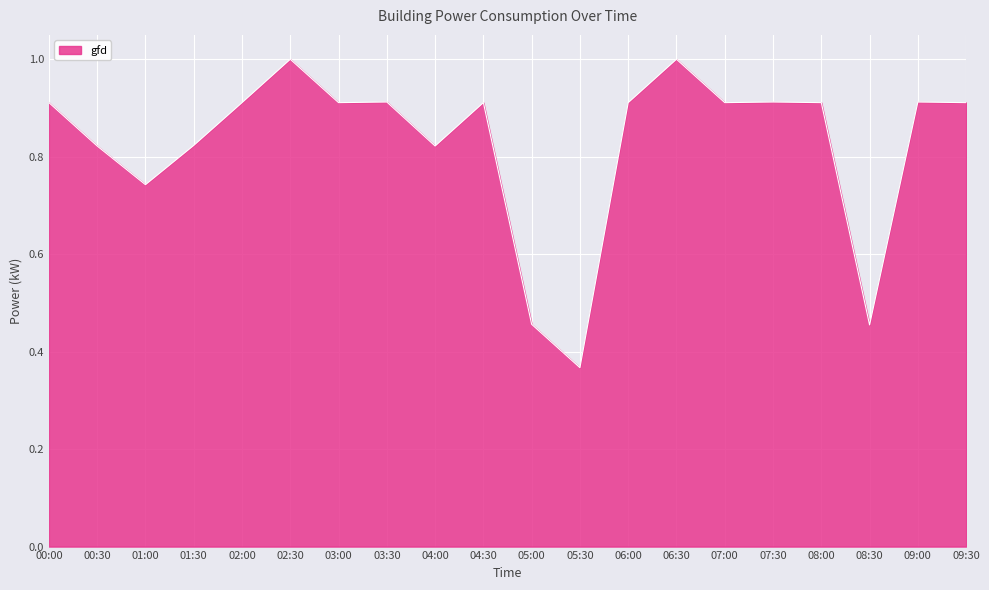

What position from the left is 04:00?

9